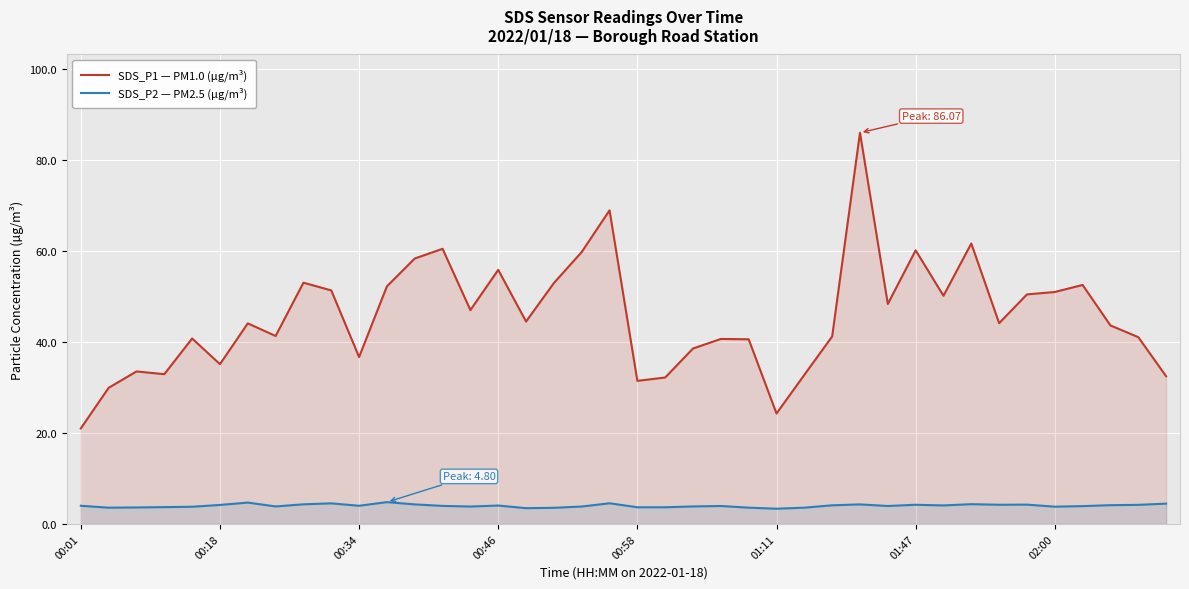

Rank the series at 22 from highest to lowest value.

SDS_P1 — PM1.0 (µg/m³), SDS_P2 — PM2.5 (µg/m³)